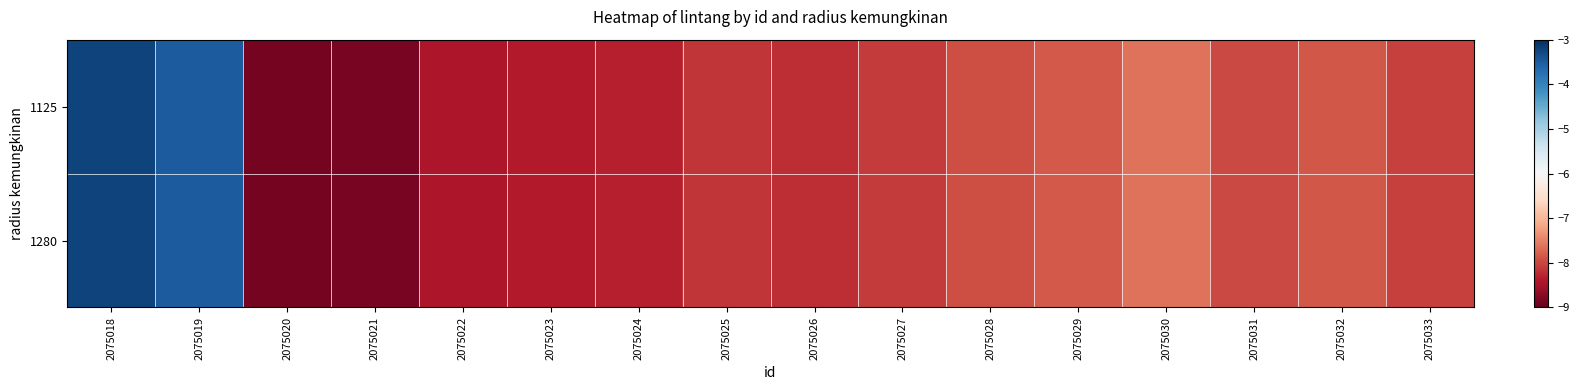

Reading right to left, transcribe all the data shown in this chart.

1125: 2075033=-8.0	2075032=-7.9	2075031=-8.0	2075030=-7.6	2075029=-7.8	2075028=-7.9	2075027=-8.1	2075026=-8.2	2075025=-8.1	2075024=-8.3	2075023=-8.4	2075022=-8.4	2075021=-8.8	2075020=-8.9	2075019=-3.5	2075018=-3.2
1280: 2075033=-8.0	2075032=-7.9	2075031=-8.0	2075030=-7.6	2075029=-7.8	2075028=-7.9	2075027=-8.1	2075026=-8.2	2075025=-8.1	2075024=-8.3	2075023=-8.4	2075022=-8.4	2075021=-8.8	2075020=-8.9	2075019=-3.5	2075018=-3.2